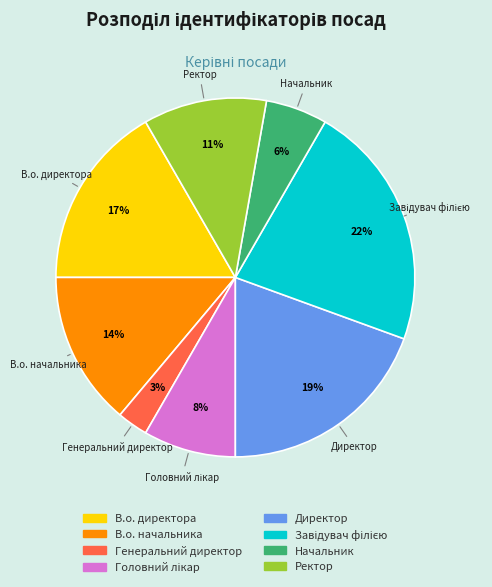

The Ректор slice represents 23% of the pie. True or false?

False